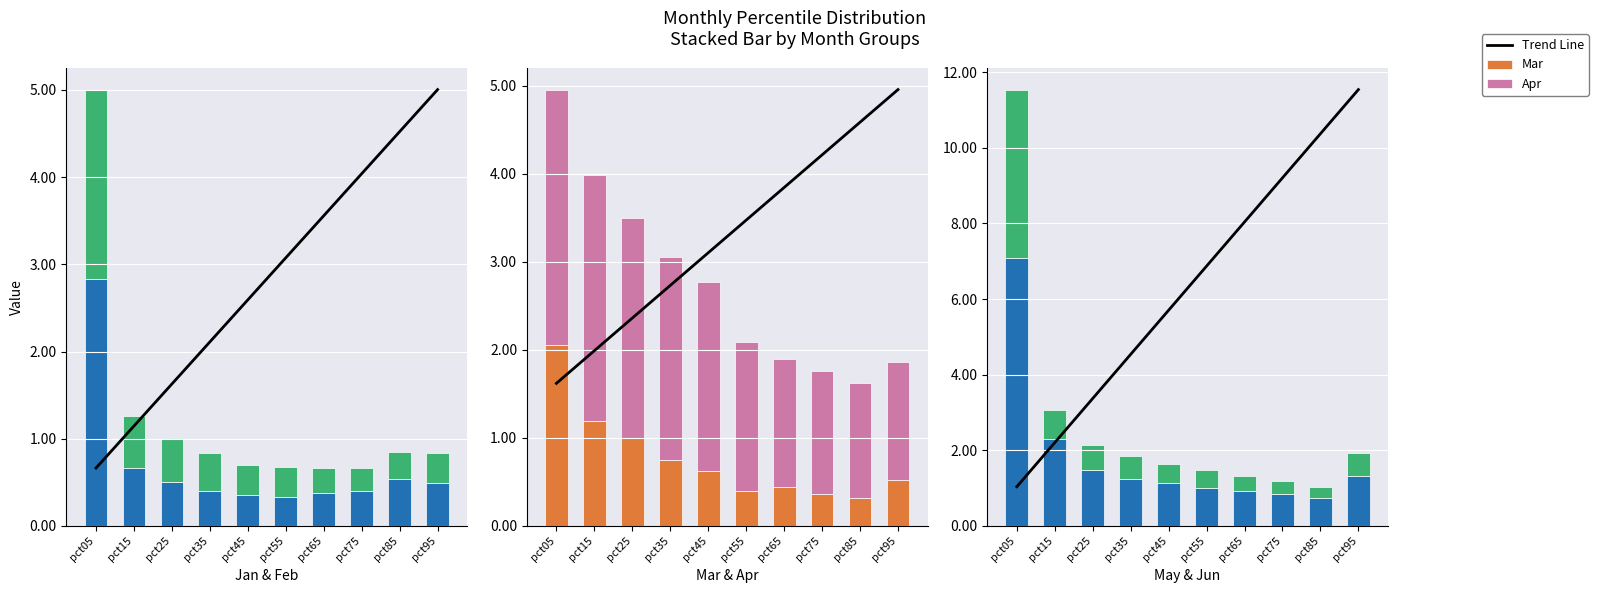

Reading left to right, extract all data points from this chart.

Jan: pct05=2.8	pct15=0.7	pct25=0.5	pct35=0.4	pct45=0.4	pct55=0.3	pct65=0.4	pct75=0.4	pct85=0.5	pct95=0.5
Feb: pct05=2.2	pct15=0.6	pct25=0.5	pct35=0.4	pct45=0.3	pct55=0.3	pct65=0.3	pct75=0.3	pct85=0.3	pct95=0.3
Mar: pct05=2.1	pct15=1.2	pct25=1.0	pct35=0.7	pct45=0.6	pct55=0.4	pct65=0.4	pct75=0.4	pct85=0.3	pct95=0.5
Apr: pct05=2.9	pct15=2.8	pct25=2.5	pct35=2.3	pct45=2.2	pct55=1.7	pct65=1.5	pct75=1.4	pct85=1.3	pct95=1.3
May: pct05=7.1	pct15=2.3	pct25=1.5	pct35=1.3	pct45=1.1	pct55=1.0	pct65=0.9	pct75=0.9	pct85=0.7	pct95=1.3
Jun: pct05=4.4	pct15=0.8	pct25=0.6	pct35=0.6	pct45=0.5	pct55=0.5	pct65=0.4	pct75=0.3	pct85=0.3	pct95=0.6